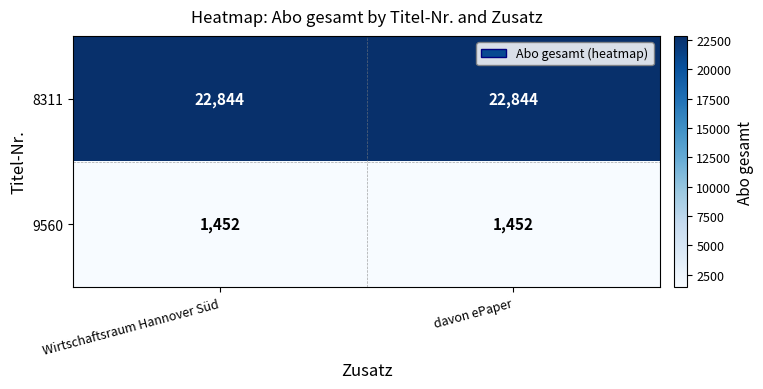

What is the spread (max minus min) of values at davon ePaper?

21392